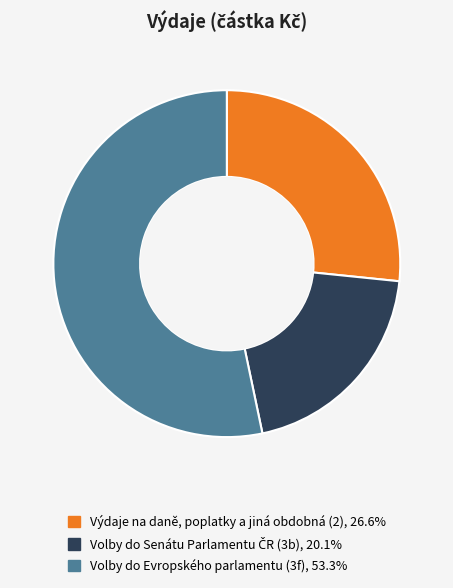

What is the majority slice?

Volby do Evropského parlamentu (3f)